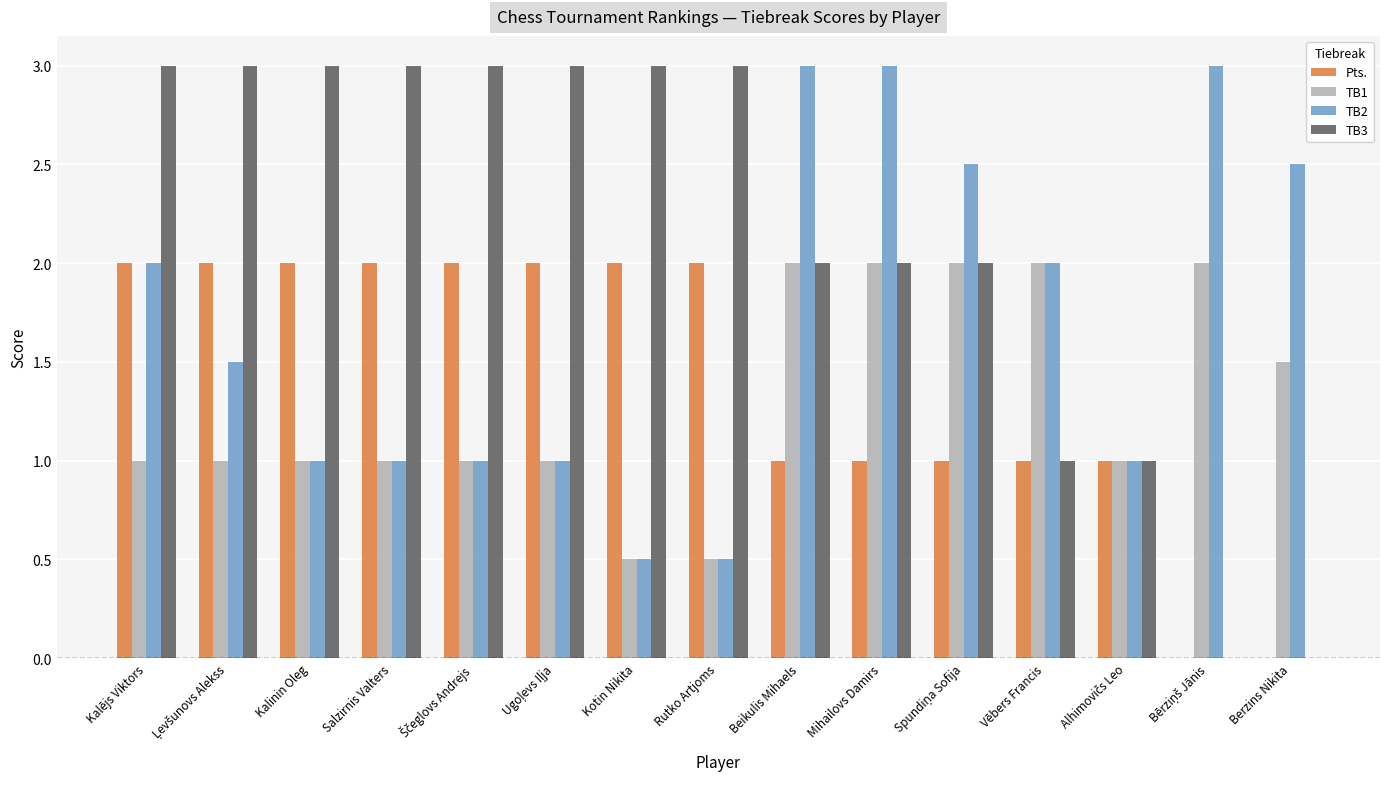

What is the sum of all TB1 values?

19.5